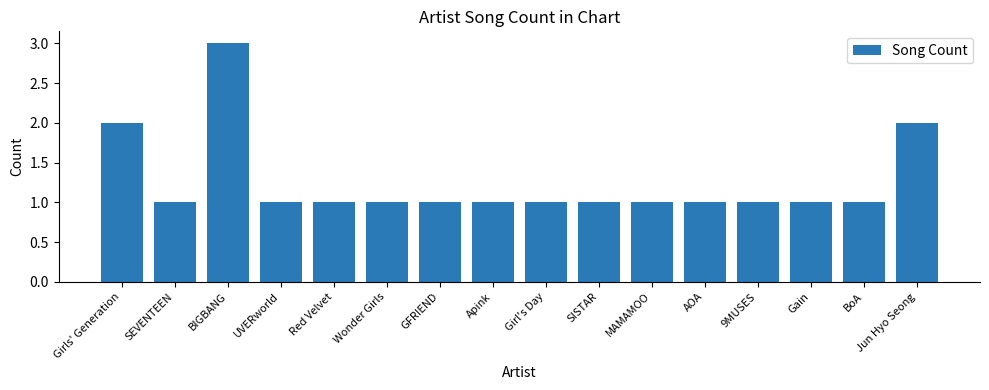

Reading left to right, what are all the values shown in this chart?

Girls' Generation=2	SEVENTEEN=1	BIGBANG=3	UVERworld=1	Red Velvet=1	Wonder Girls=1	GFRIEND=1	Apink=1	Girl's Day=1	SISTAR=1	MAMAMOO=1	AOA=1	9MUSES=1	Gain=1	BoA=1	Jun Hyo Seong=2